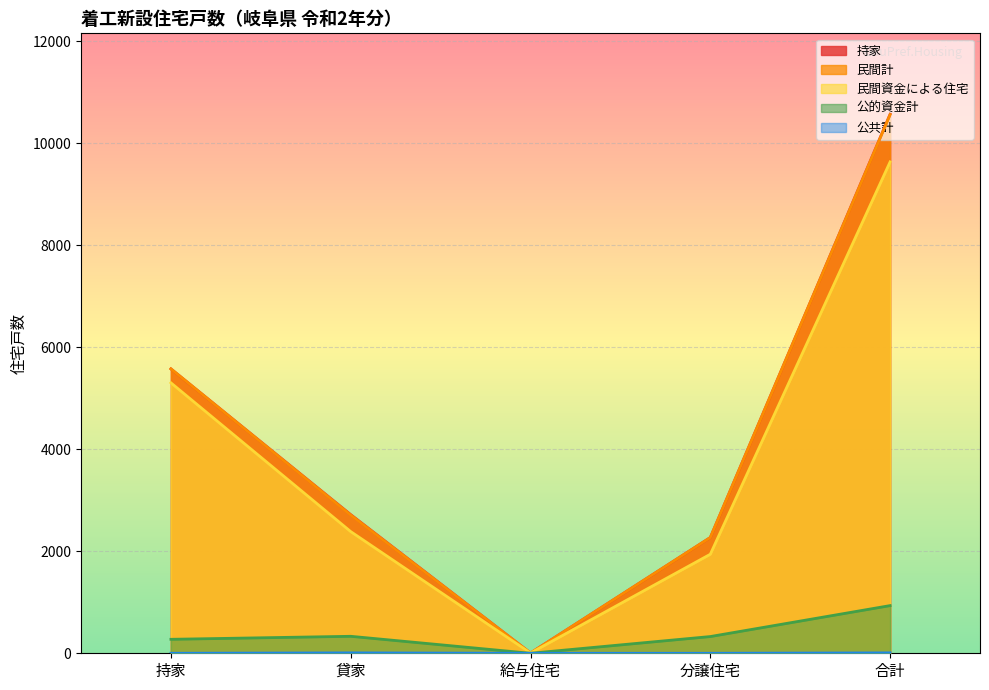

How many interior local peaks does the 公的資金計 series have?

1